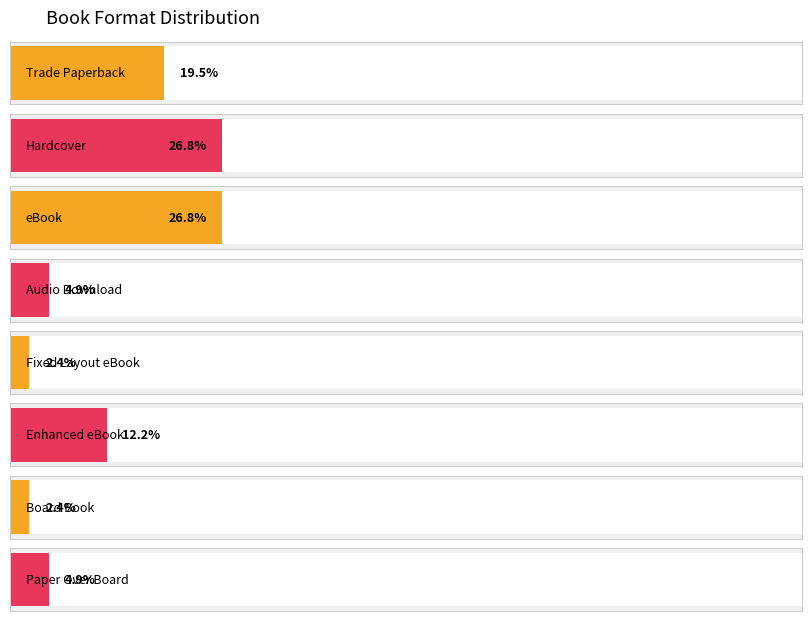

Where does the data first go above 3?

Trade Paperback